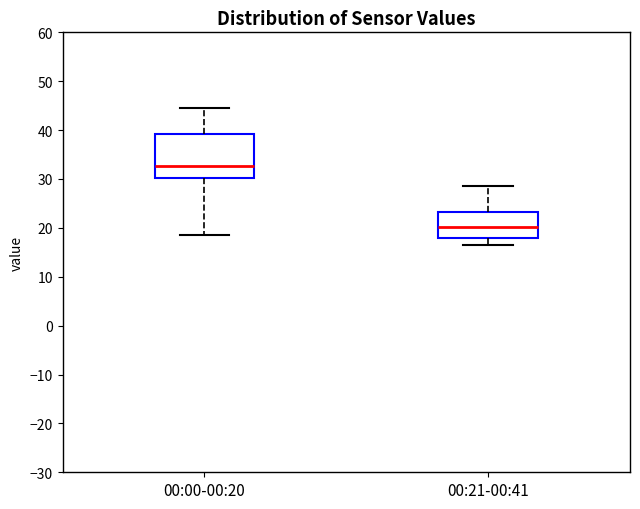

Which box's median line is the highest?

00:00-00:20